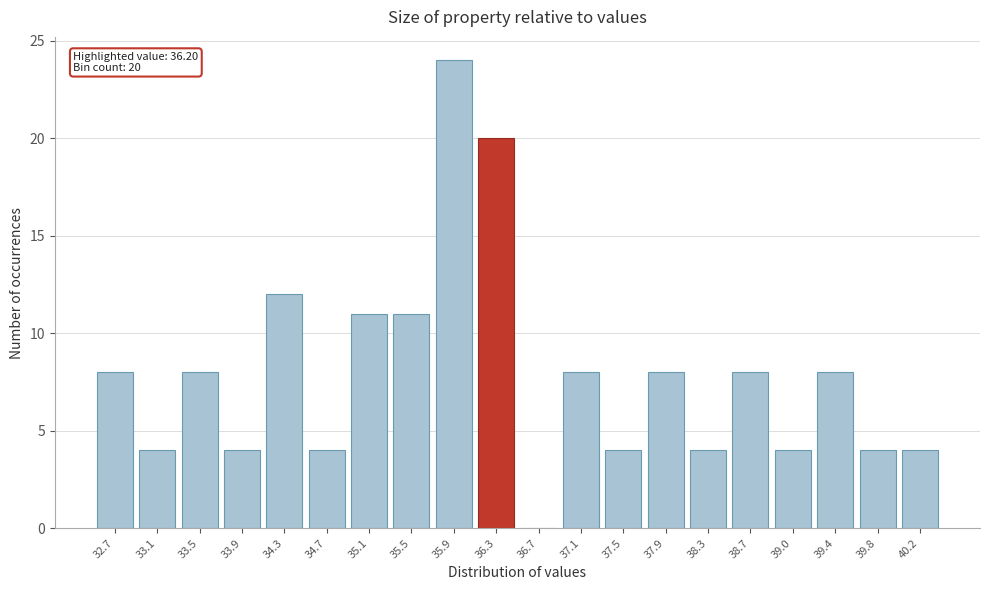

Reading left to right, what are all the values shown in this chart?

32.7=8	33.1=4	33.5=8	33.9=4	34.3=12	34.7=4	35.1=11	35.5=11	35.9=24	36.3=20	36.7=0	37.1=8	37.5=4	37.9=8	38.3=4	38.7=8	39.0=4	39.4=8	39.8=4	40.2=4